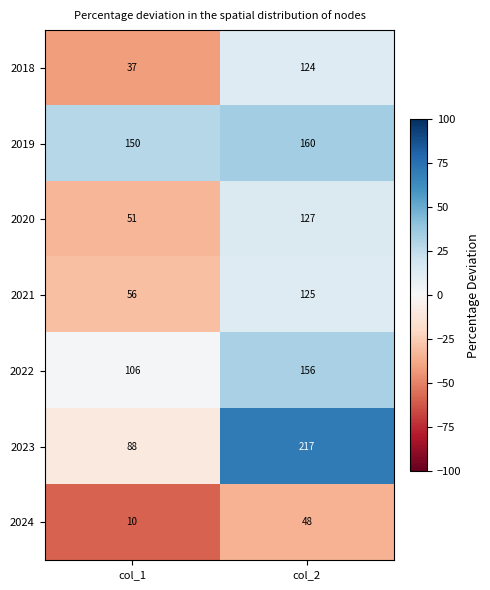

Rank the series by their maximum value, from highest to lowest.

2023, 2019, 2022, 2020, 2021, 2018, 2024